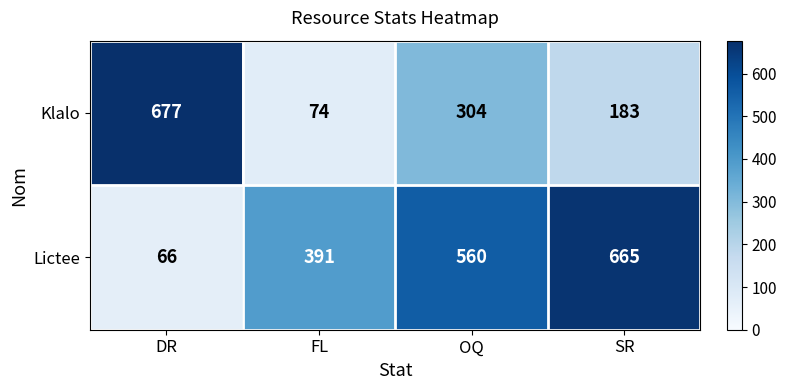

Which category has the lowest value across all series?

DR